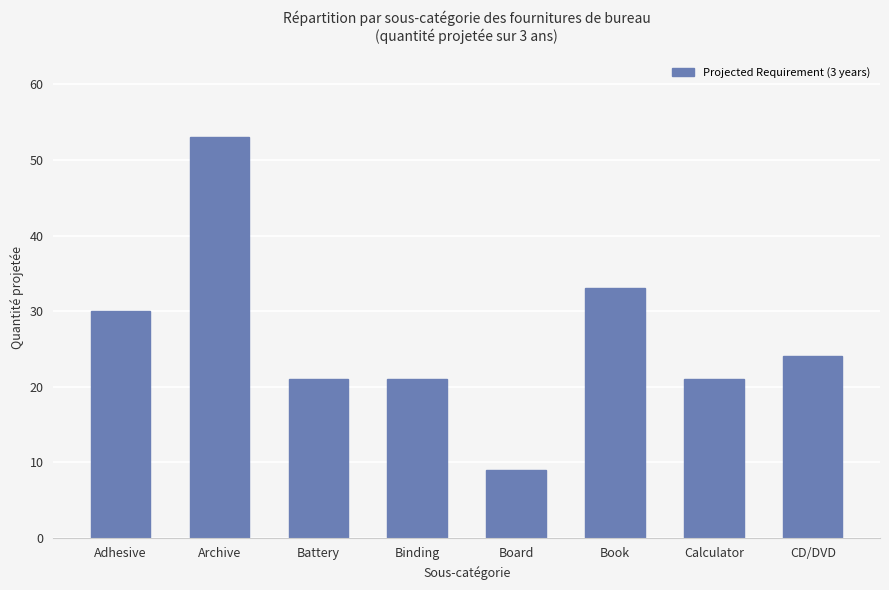

What is the smallest value displayed?

9